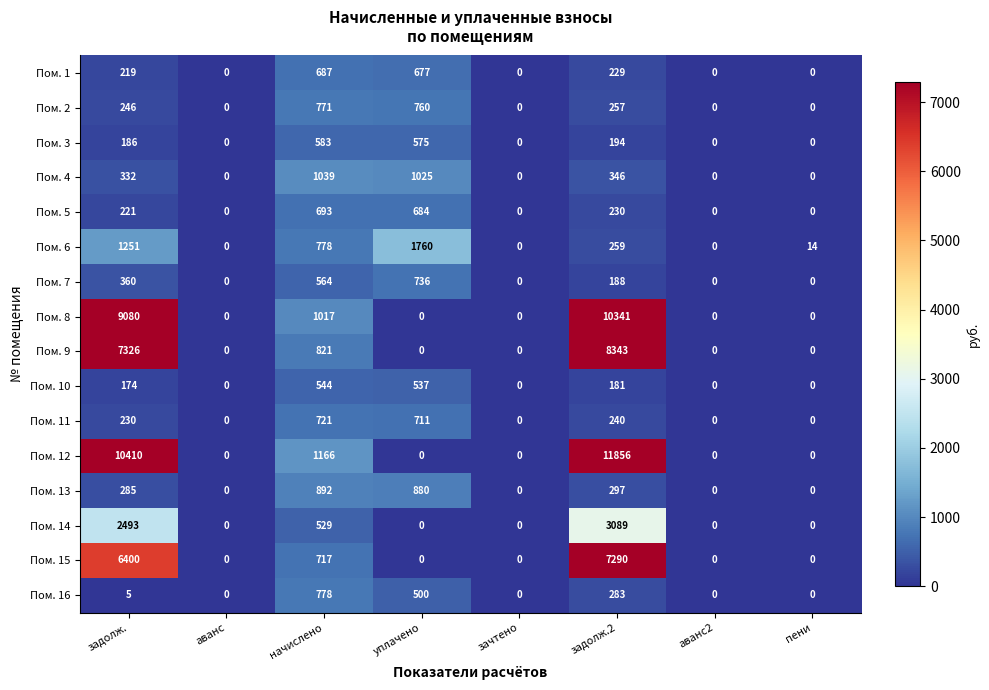

What value does the Пом. 6 series have at пени?

14